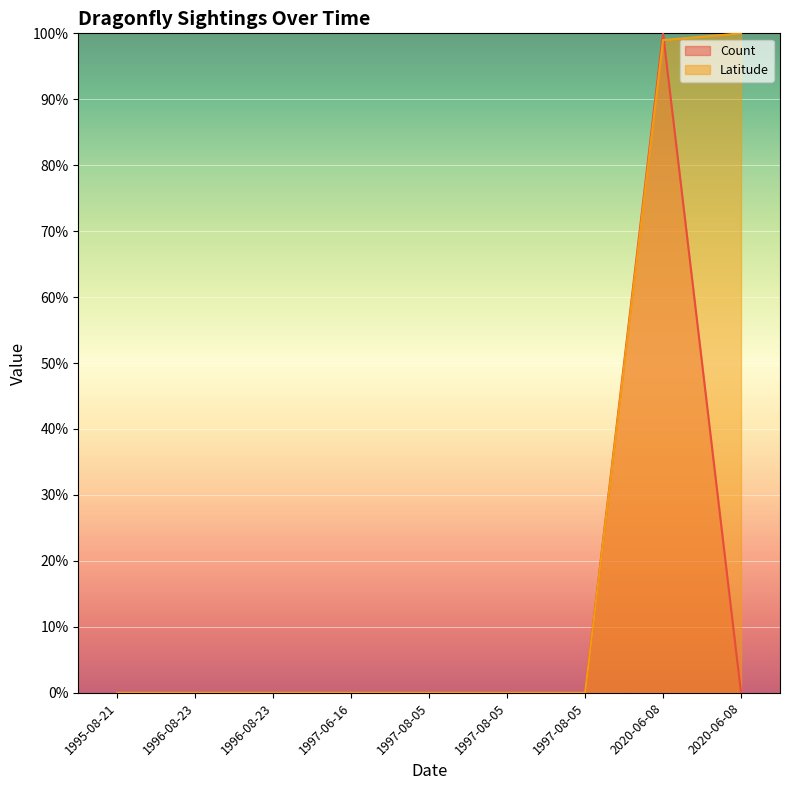

What is the label of the 8th point from the right?

1996-08-23